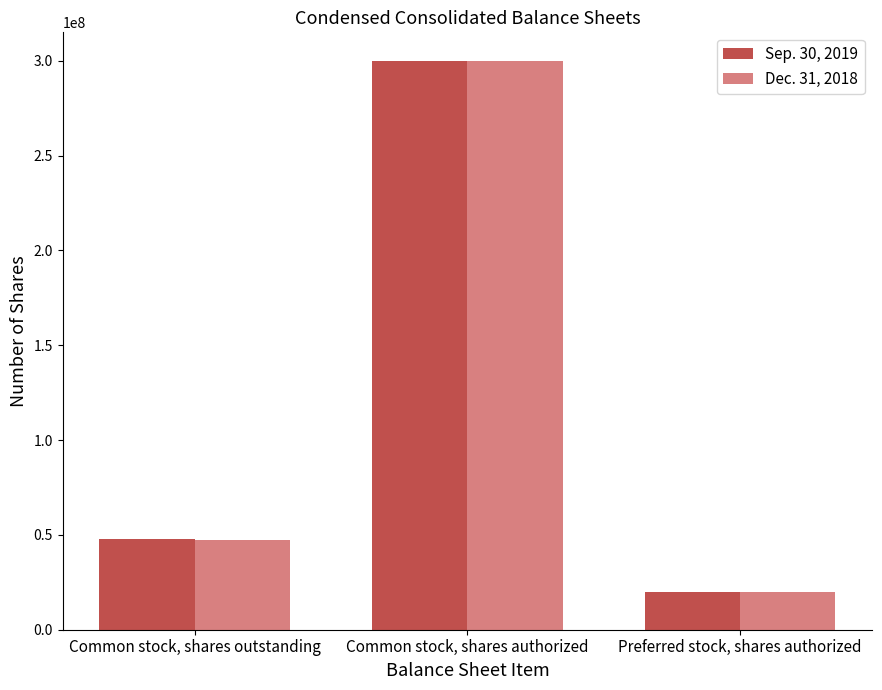

What is the total value across all series at Common stock, shares authorized?

600000000